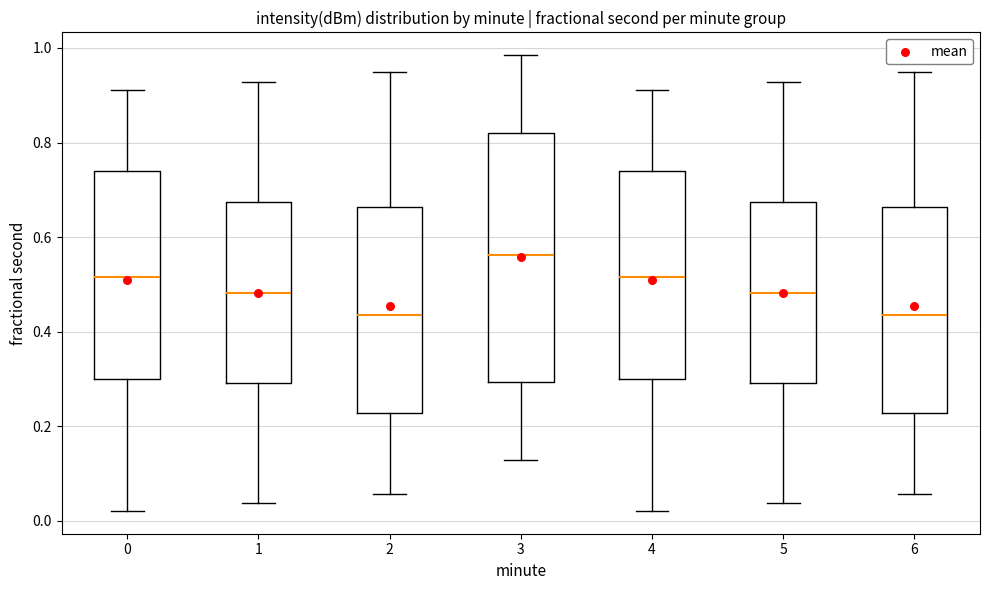

Reading left to right, read every box against the y-axis: the position of its median line, the range the box covers, and the ends of its whiskers. The values are not printed on the chart, so give them approximately, as read against the axis.

0: median 0.52, box 0.30 to 0.74, whiskers 0.02 to 0.92
1: median 0.48, box 0.30 to 0.68, whiskers 0.04 to 0.92
2: median 0.44, box 0.22 to 0.66, whiskers 0.06 to 0.96
3: median 0.56, box 0.30 to 0.82, whiskers 0.12 to 0.98
4: median 0.52, box 0.30 to 0.74, whiskers 0.02 to 0.92
5: median 0.48, box 0.30 to 0.68, whiskers 0.04 to 0.92
6: median 0.44, box 0.22 to 0.66, whiskers 0.06 to 0.96